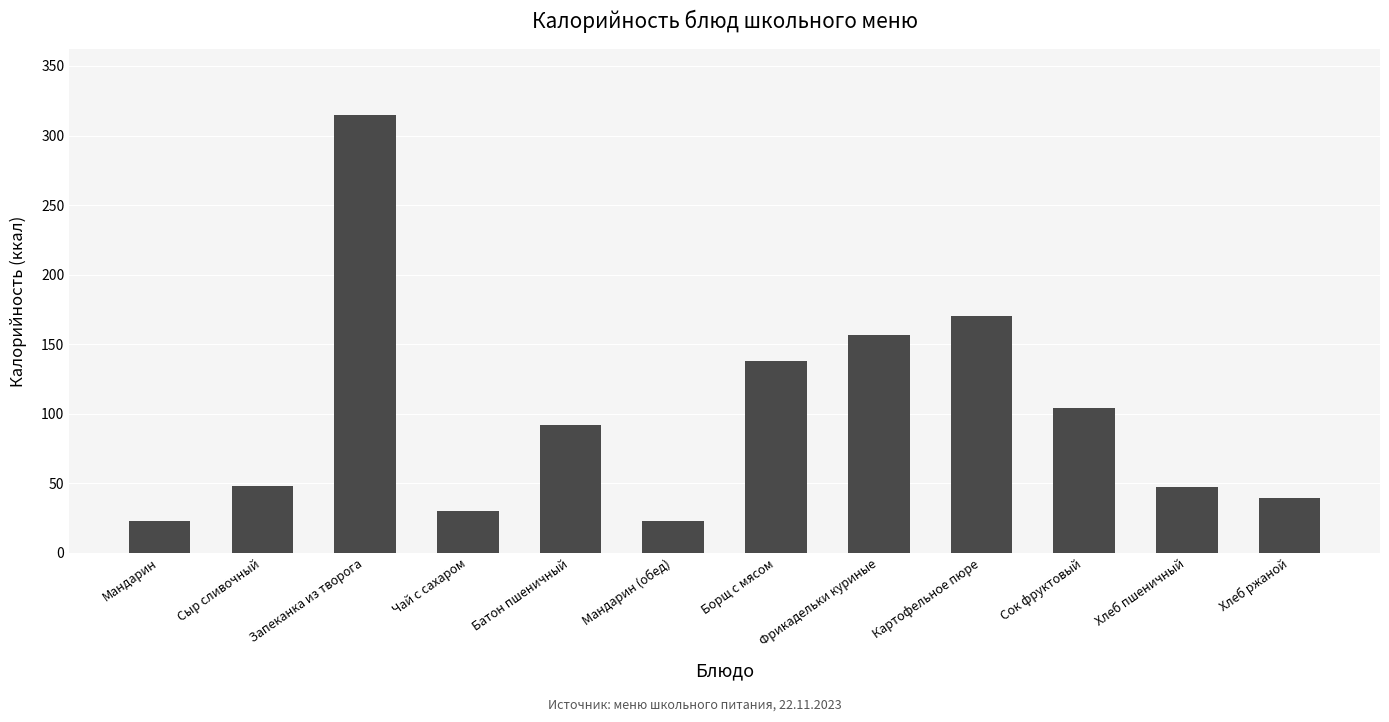

At which label does the data first exceed 91?

Запеканка из творога